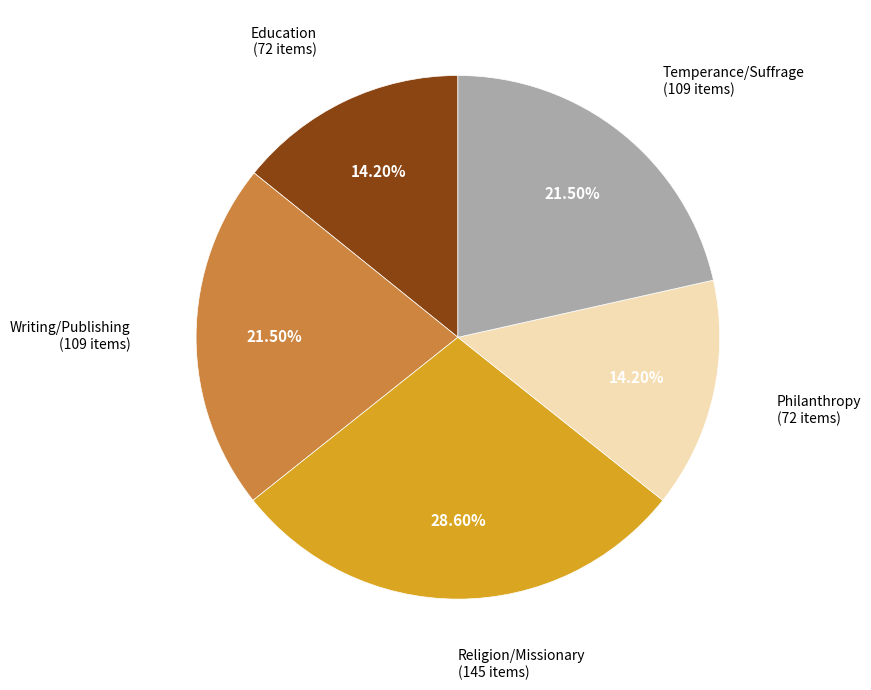

Is there any slice that represents more than half of the pie?

No